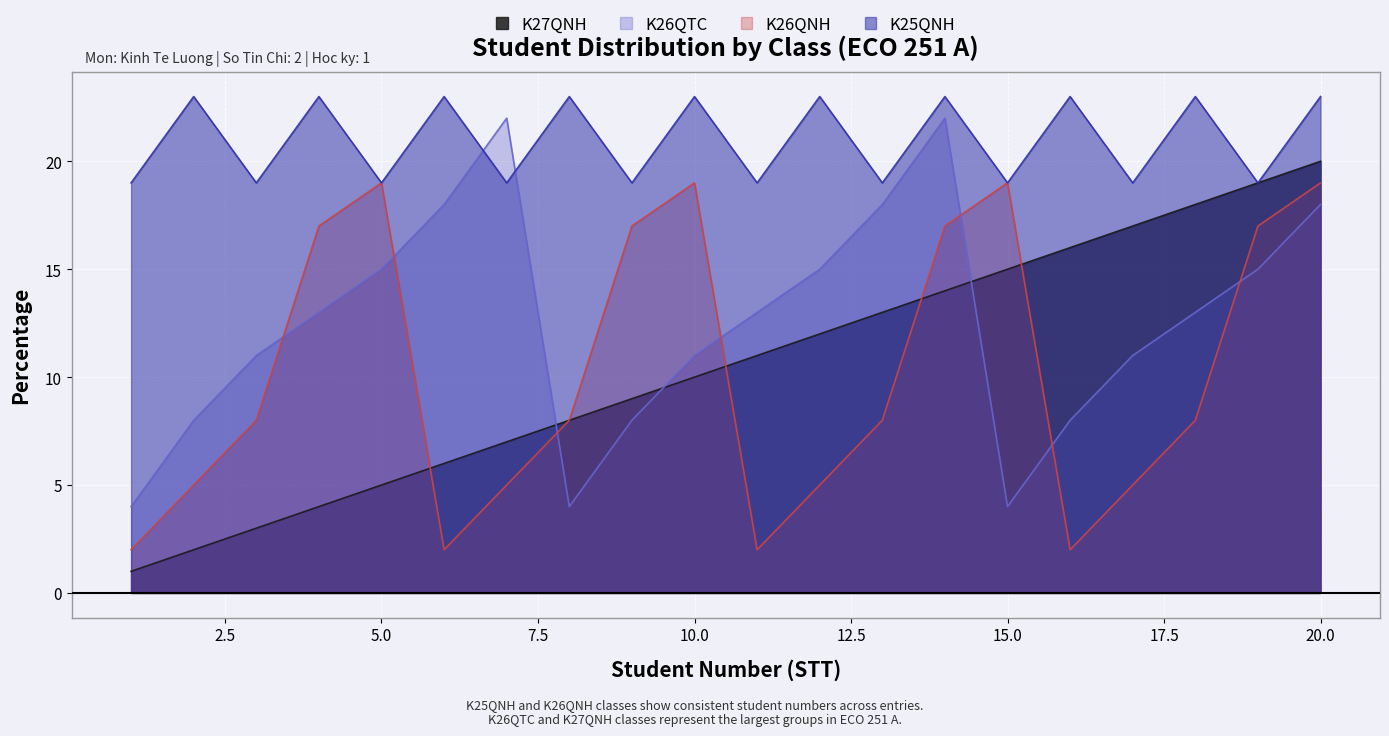

How many lines are shown in the chart?

4